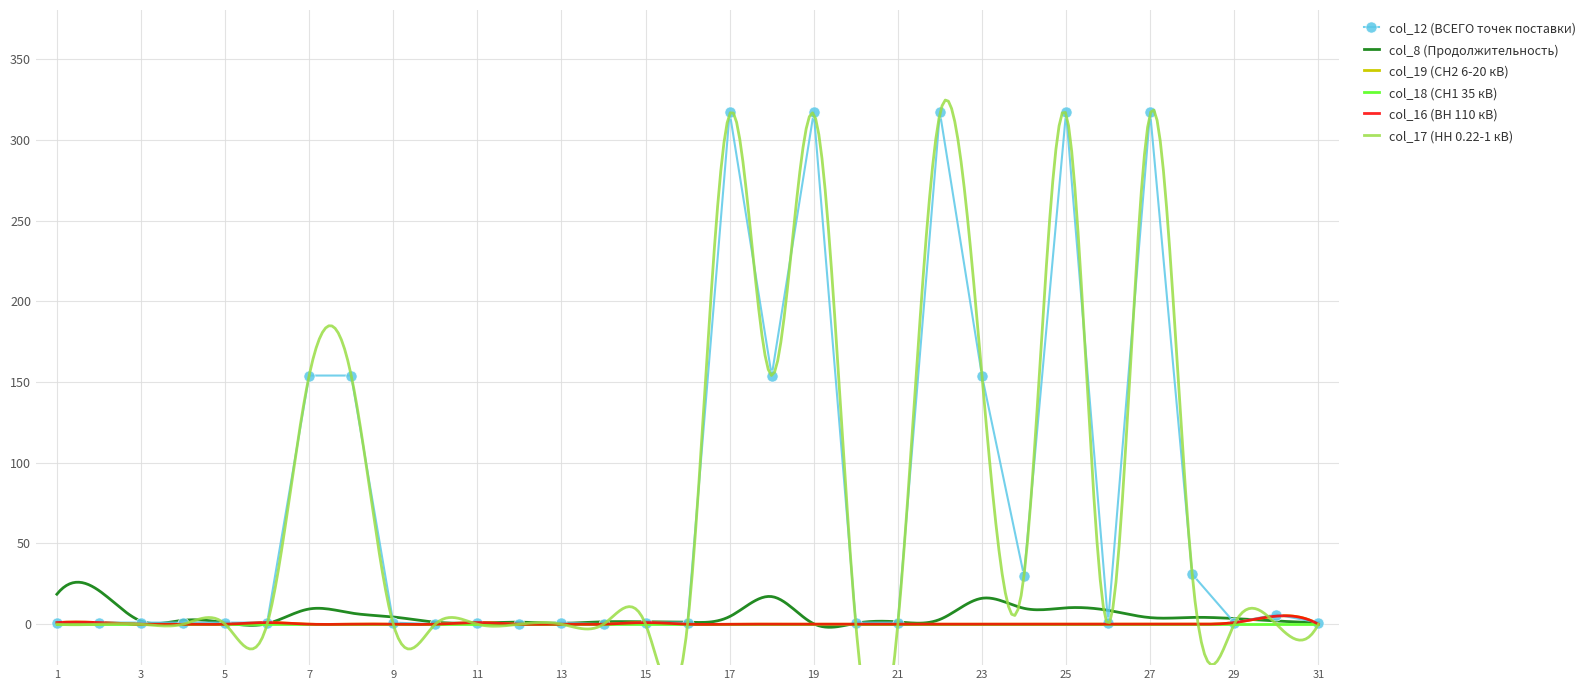

The value of col_16 (ВН 110 кВ) at 5 is 1.0. True or false?

True